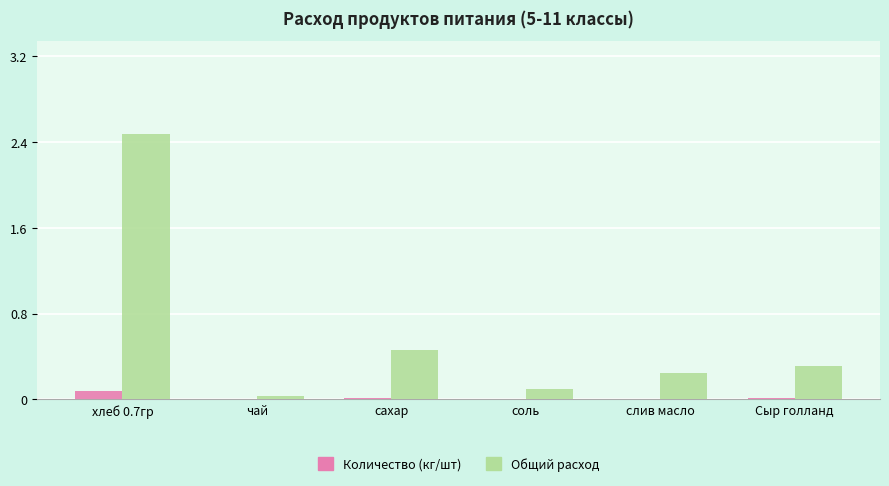

Is the value of Общий расход at сахар greater than the value of Количество (кг/шт) at слив масло?

Yes